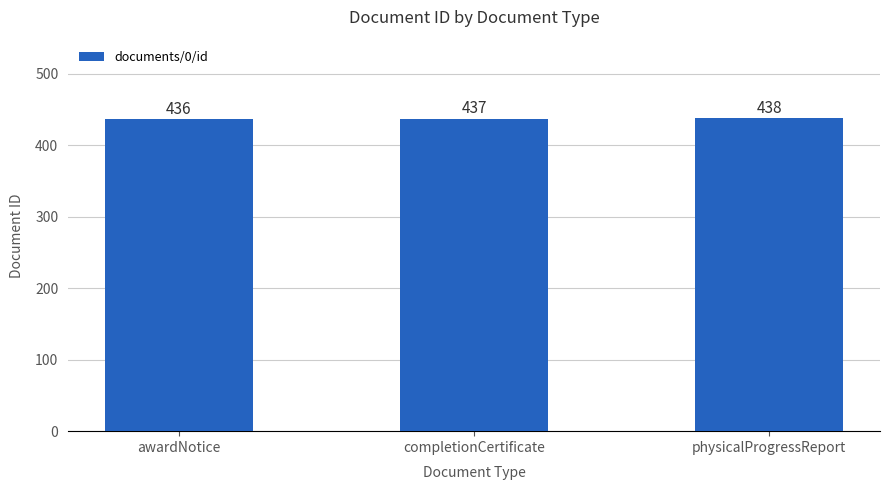

Which category has the lowest value across all series?

awardNotice